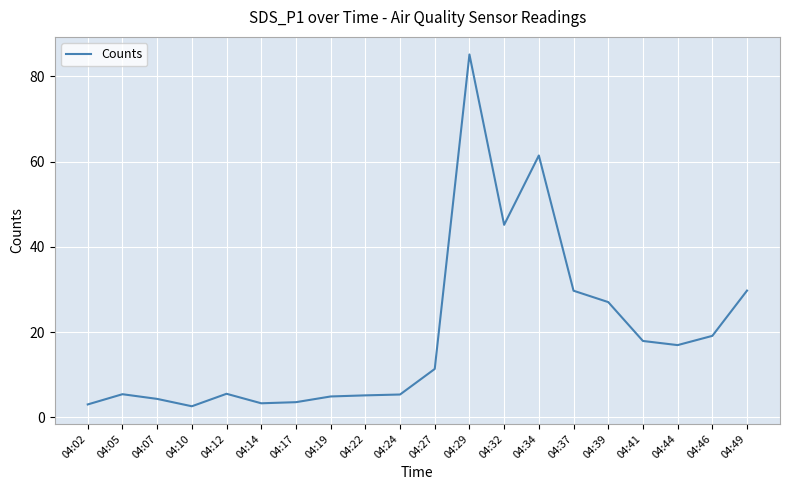

The chart shows a value of 17.9 at 04:41. True or false?

True